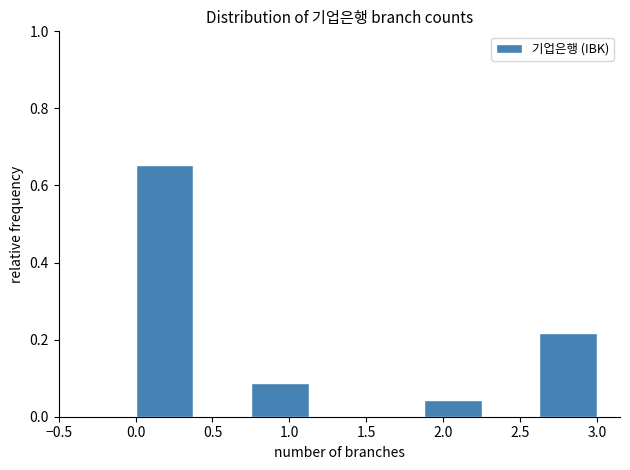

Reading left to right, transcribe this chart: for each bar, give the range it covers on the x-axis and its height. Neither the bar edges nor the heights are printed on the chart, so give them approximately, as read against the axes.

0.000 to 0.375: 0.66
0.375 to 0.750: 0
0.750 to 1.125: 0.08
1.125 to 1.500: 0
1.500 to 1.875: 0
1.875 to 2.250: 0.04
2.250 to 2.625: 0
2.625 to 3.000: 0.22